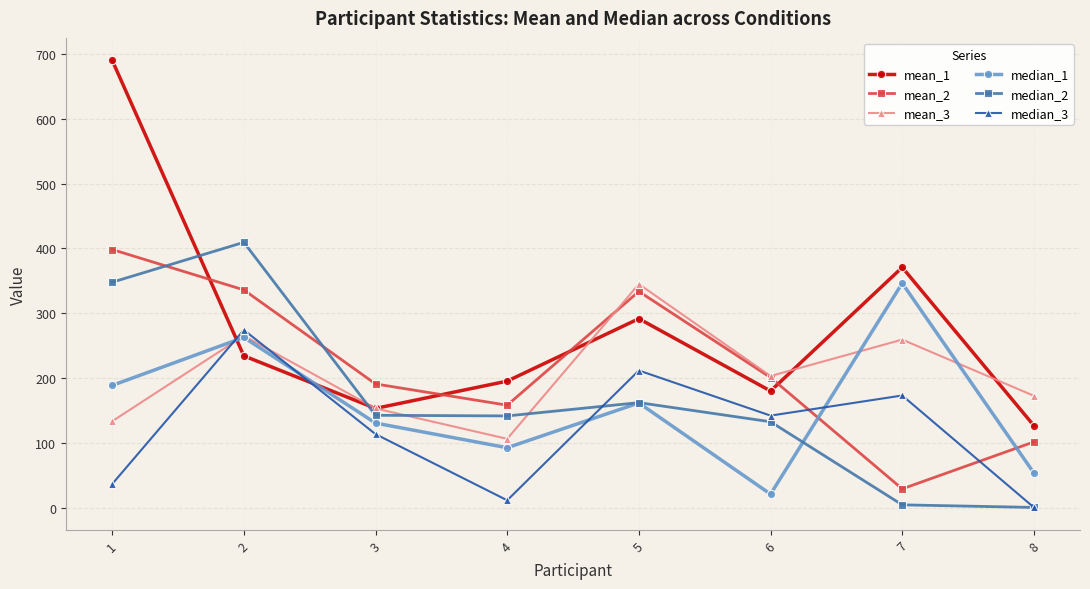

Which series ends up on top after the final intersection of median_2 and mean_1?

mean_1